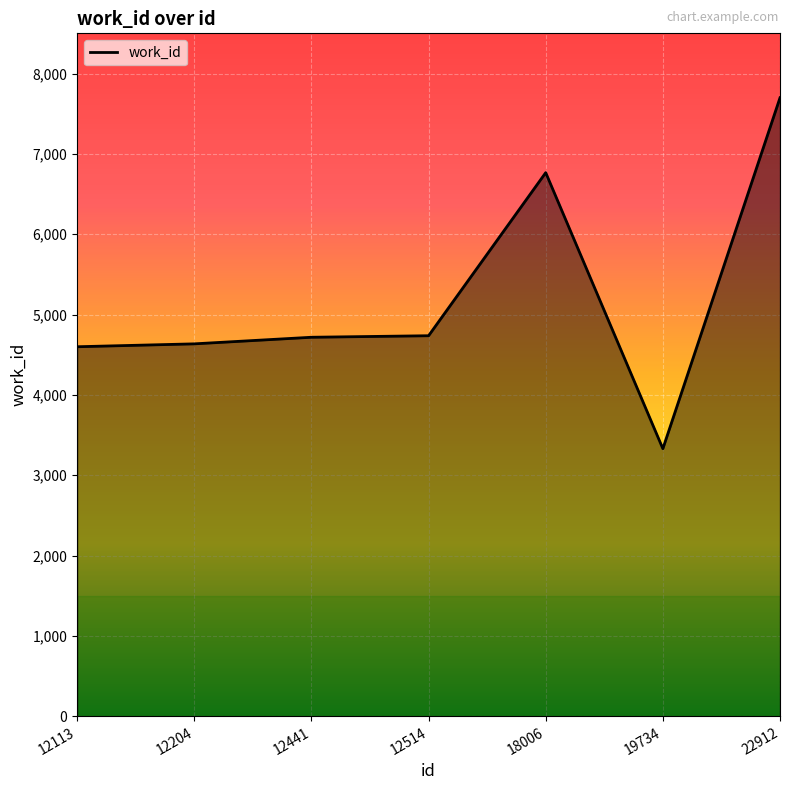

Which category has the highest value across all series?

22912